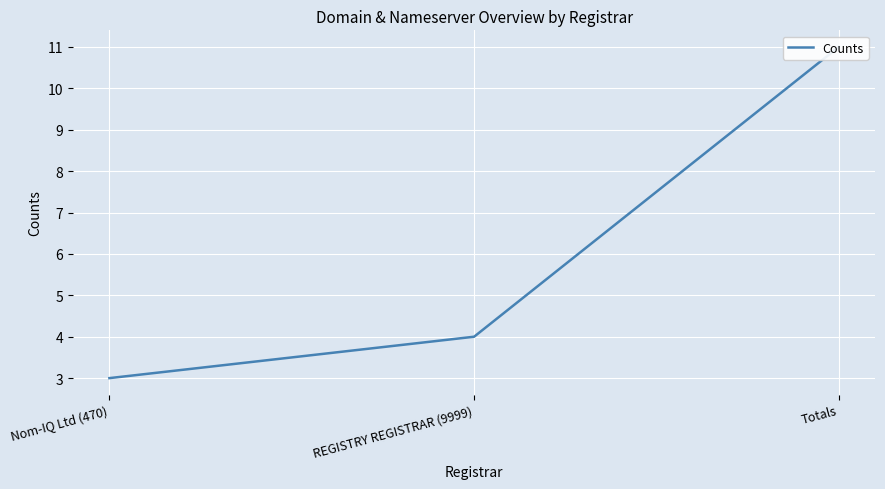

What position from the right is Nom-IQ Ltd (470)?

3